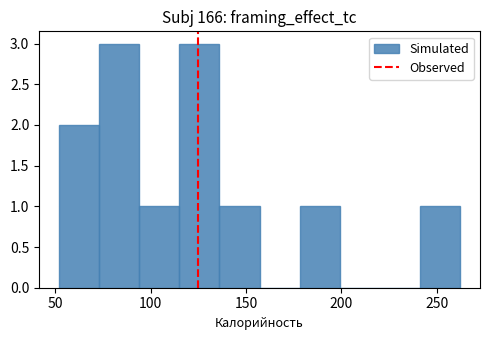

What is the height of the bar covering 50 to 75 on the x-axis? Neither the bar edges nor the heights are printed on the chart, so give them approximately, as read against the axes.

2